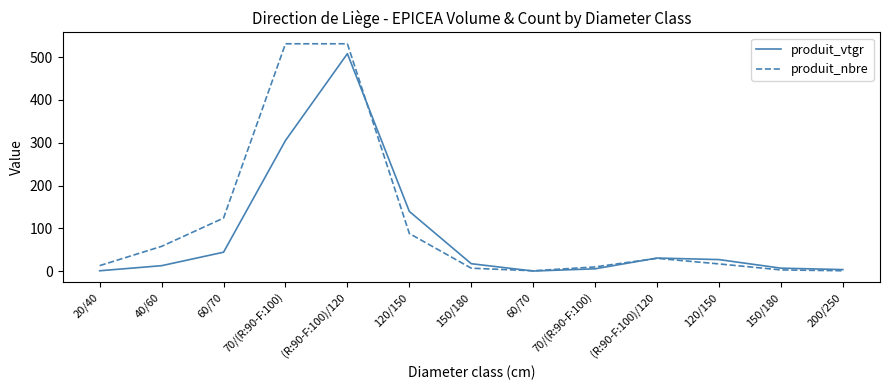

At which category does produit_vtgr reach its first local valley?

60/70